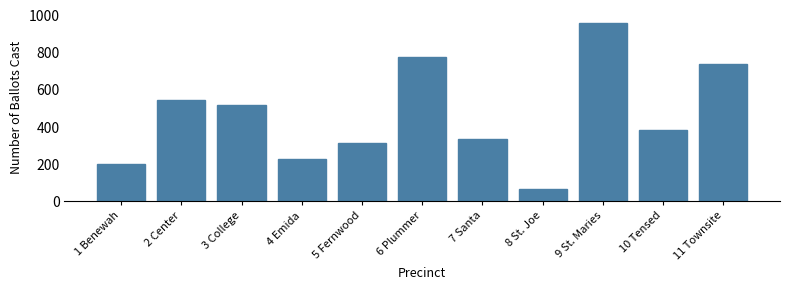

Reading right to left, what are all the values shown in this chart?

735	384	960	64	332	777	313	227	516	541	198